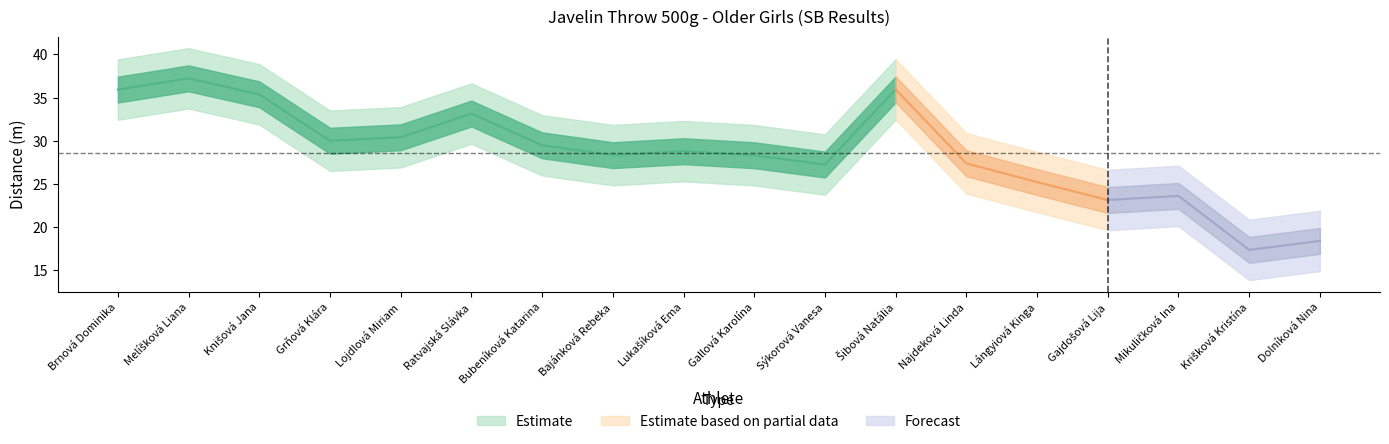

Which label corresponds to the smallest value in the chart?

Krišková Kristína